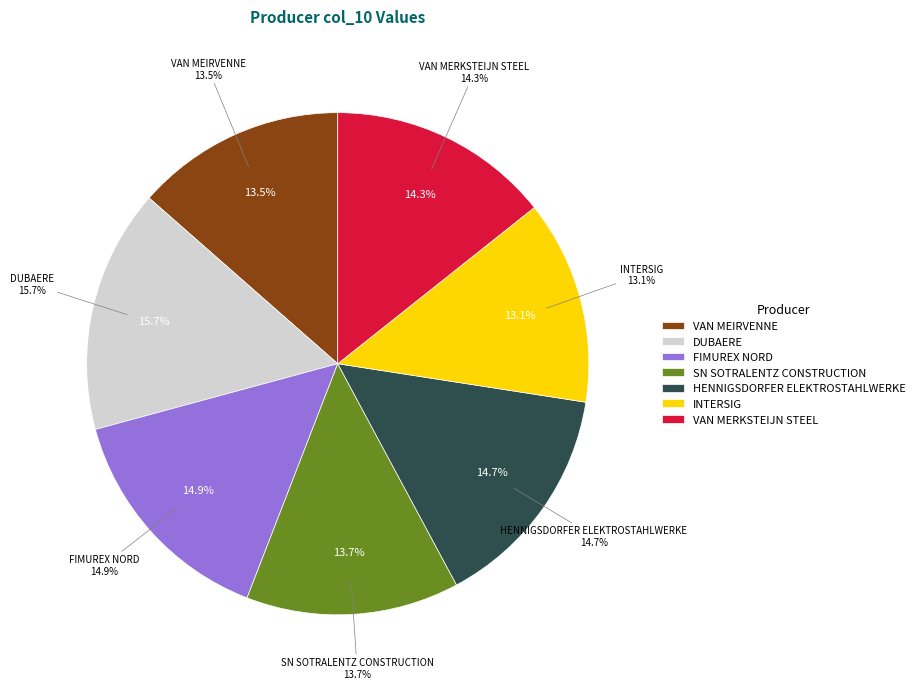

Which category has the biggest portion of the pie?

DUBAERE